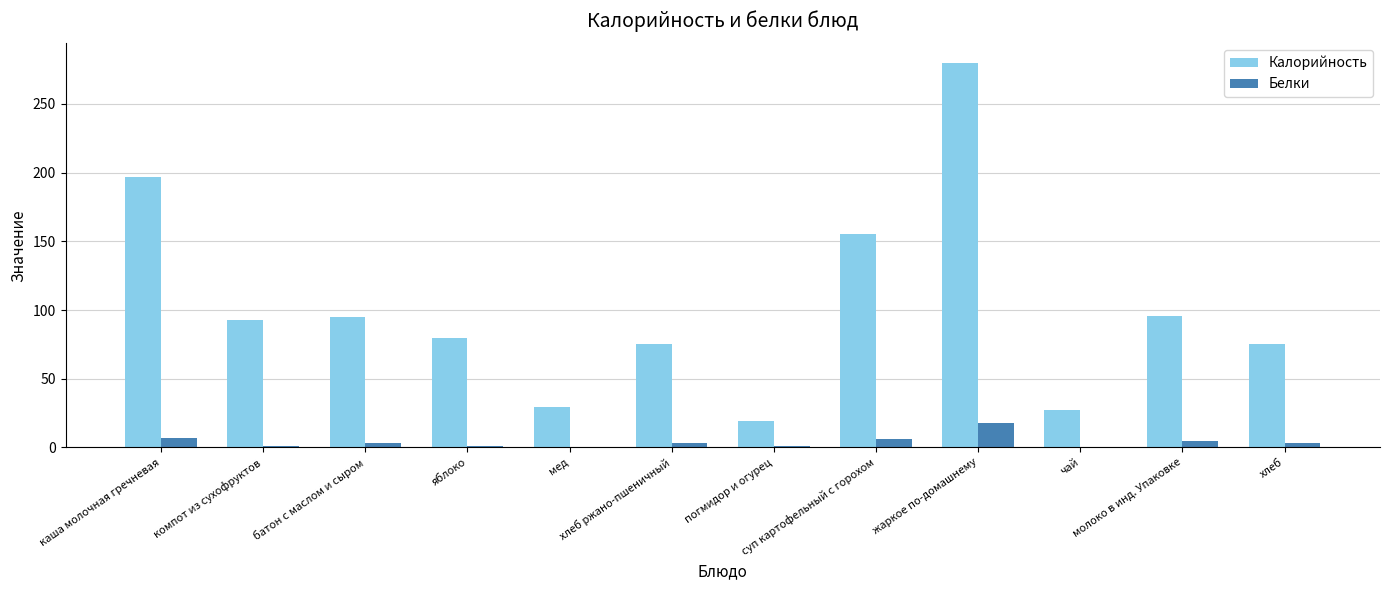

What is the highest value of the Белки series?

18.0